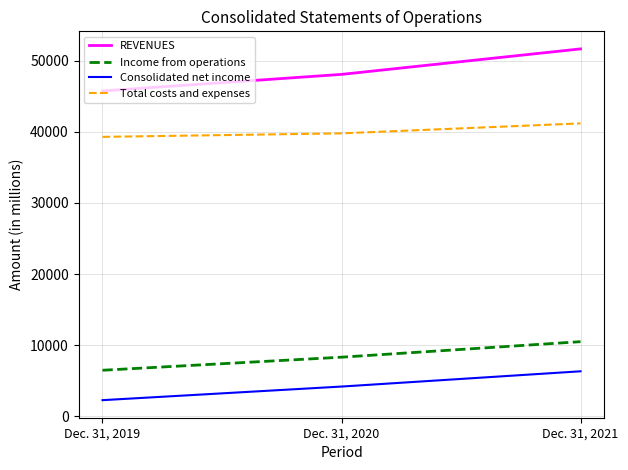

What is the average value of the Consolidated net income series?

4244